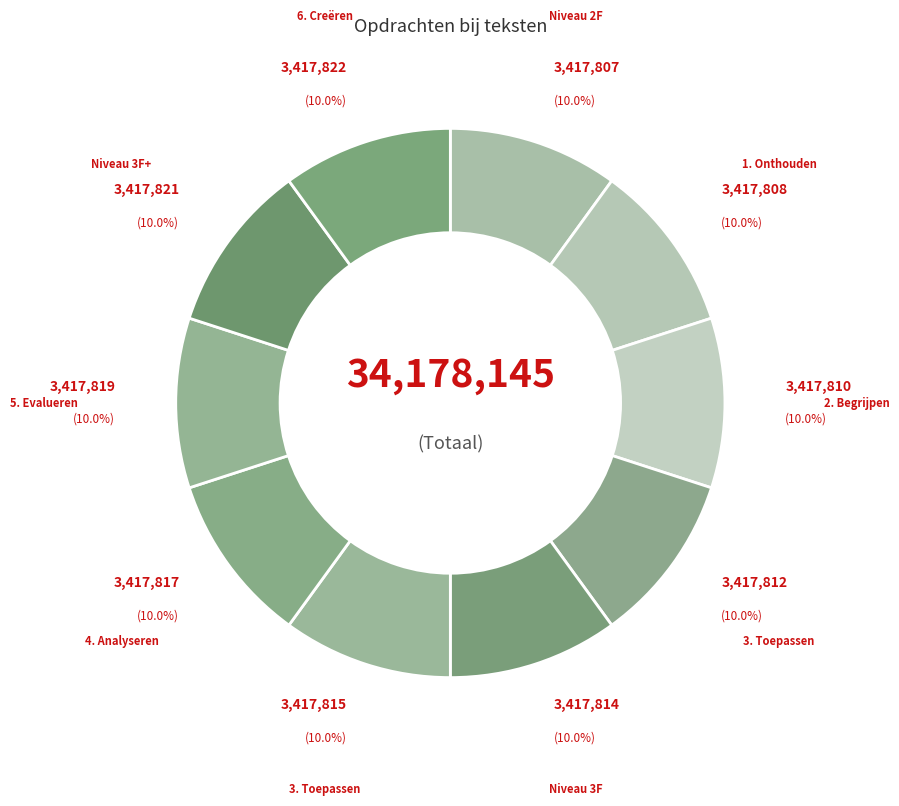

Count the number of slices in the pie.

10